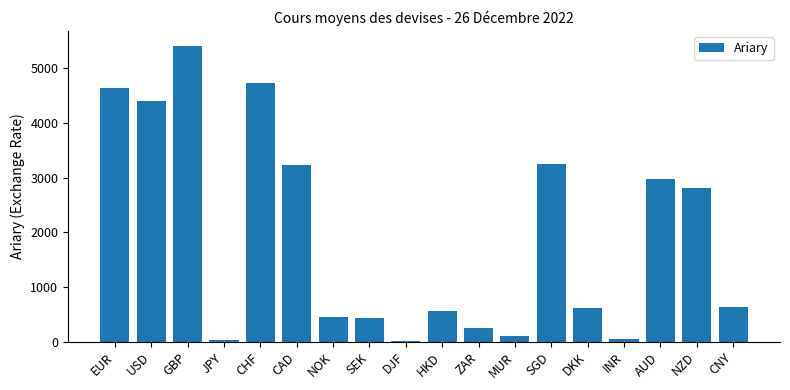

What is the difference between the maximum and minimum values?

5381.2